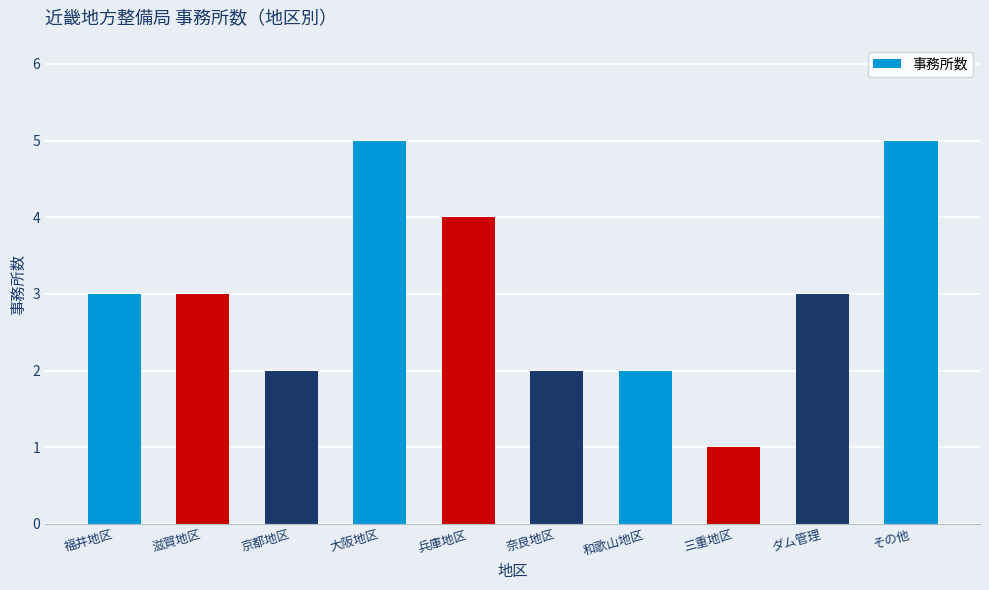

What is the ratio of the value at 兵庫地区 to the value at 和歌山地区?

2.0